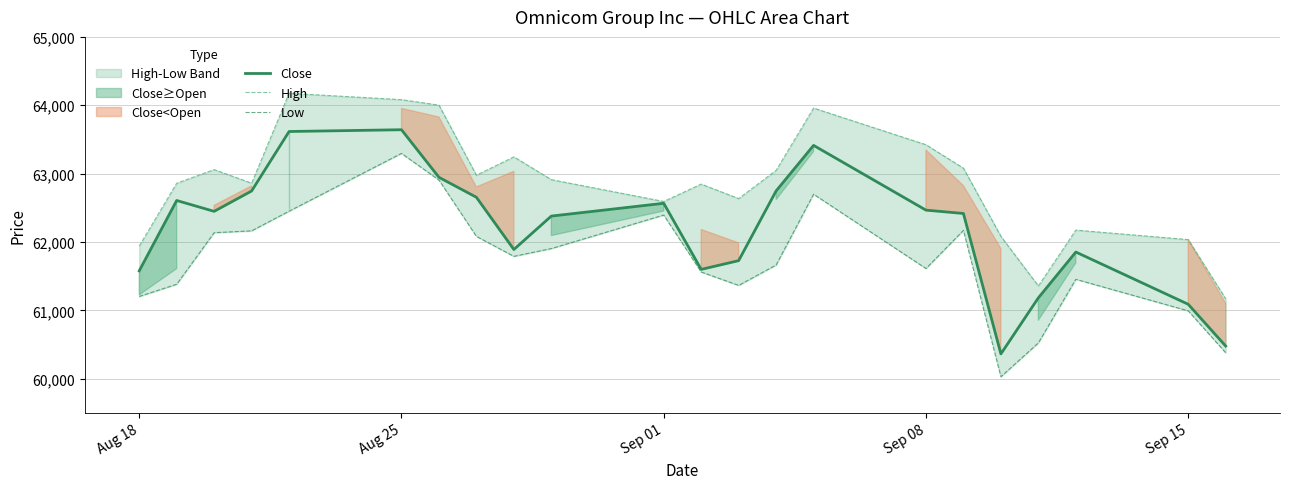

Does the chart display data point markers on the line(s)?

No